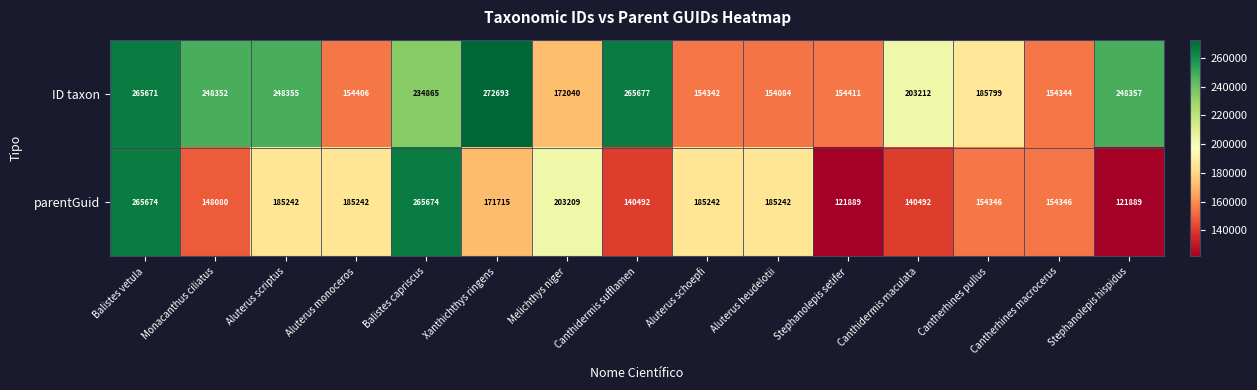

At which label does ID taxon first exceed 203212?

Balistes vetula